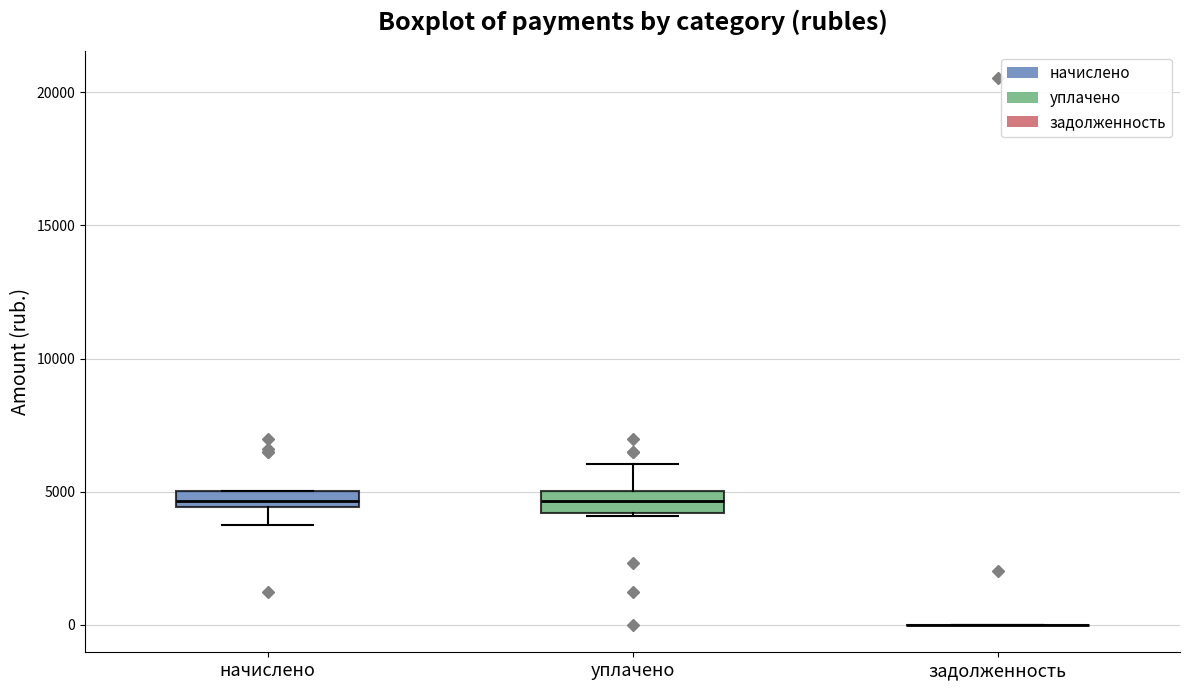

Where is the lower edge of the box for уплачено on the y-axis? The values are not printed on the chart, so give them approximately, as read against the axis.

4000